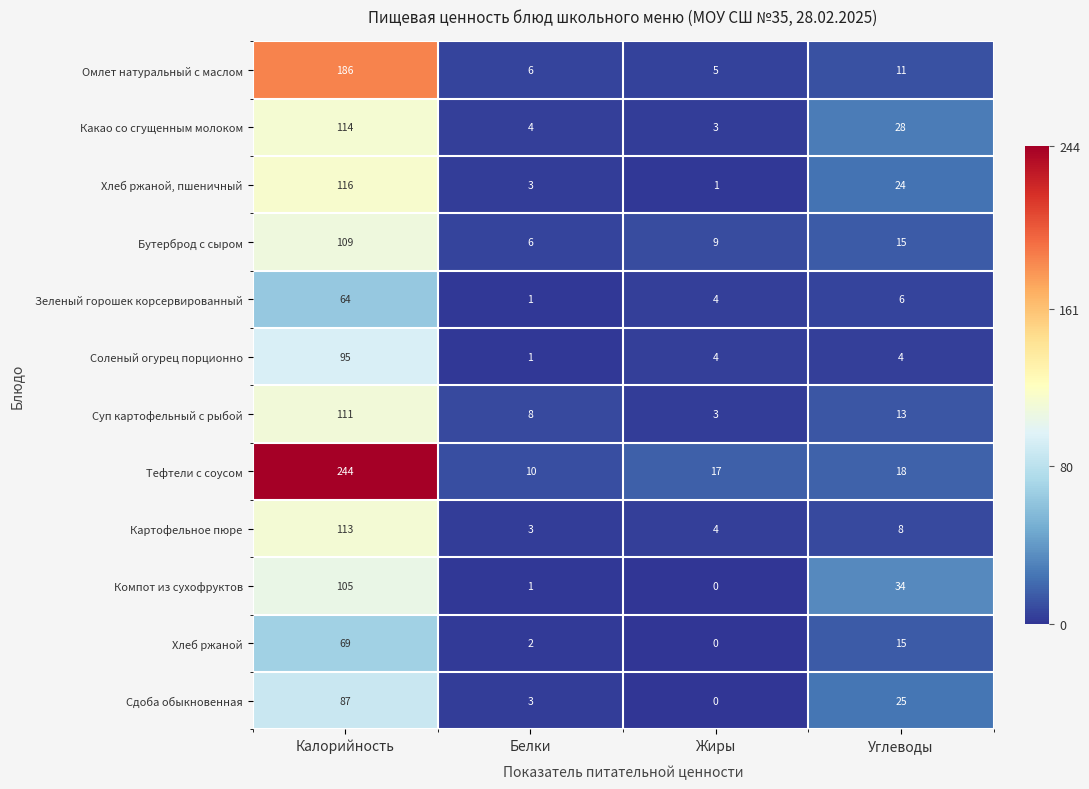

Rank the series by their maximum value, from highest to lowest.

Тефтели с соусом, Омлет натуральный с маслом, Хлеб ржаной, пшеничный, Какао со сгущенным молоком, Картофельное пюре, Суп картофельный с рыбой, Бутерброд с сыром, Компот из сухофруктов, Соленый огурец порционно, Сдоба обыкновенная, Хлеб ржаной, Зеленый горошек корсервированный